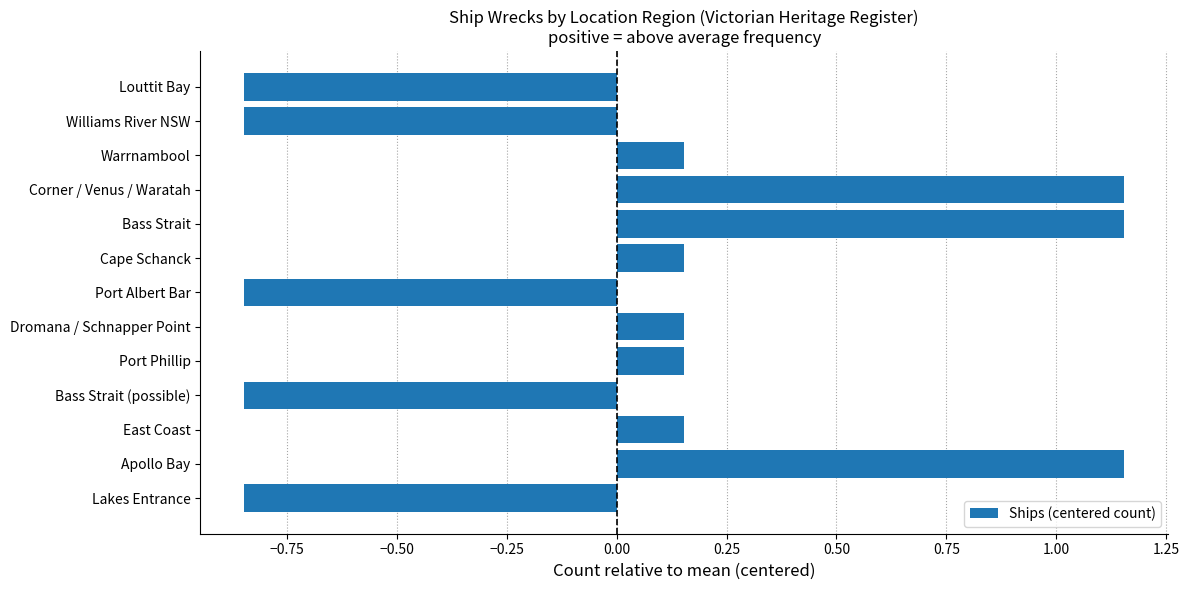

The value at Williams River NSW is -0.5. True or false?

False